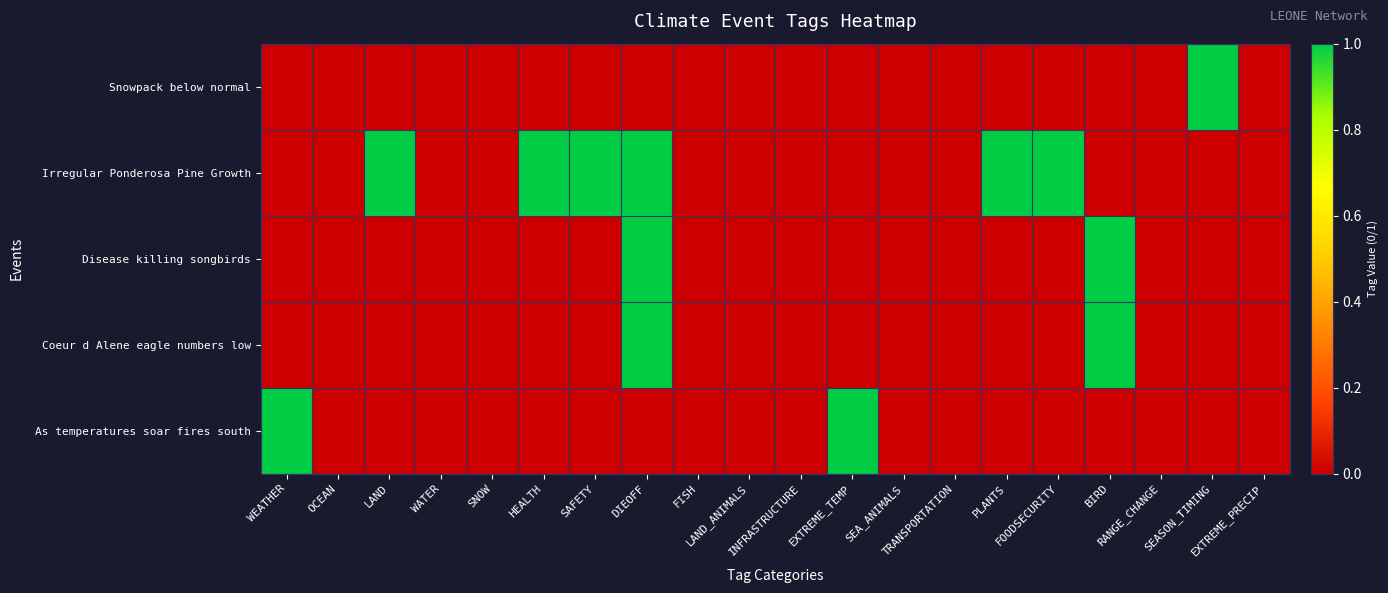

Which series has the largest total across all categories?

Irregular Ponderosa Pine Growth